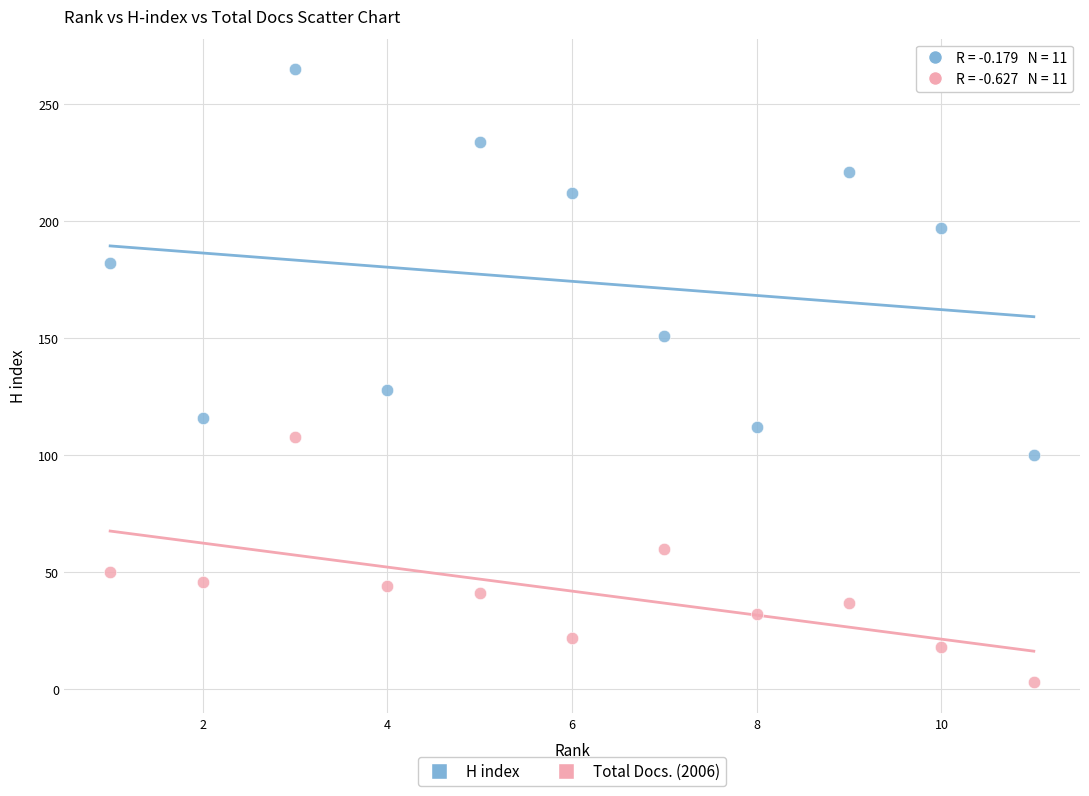

Which series reaches the maximum Y coordinate?

H index